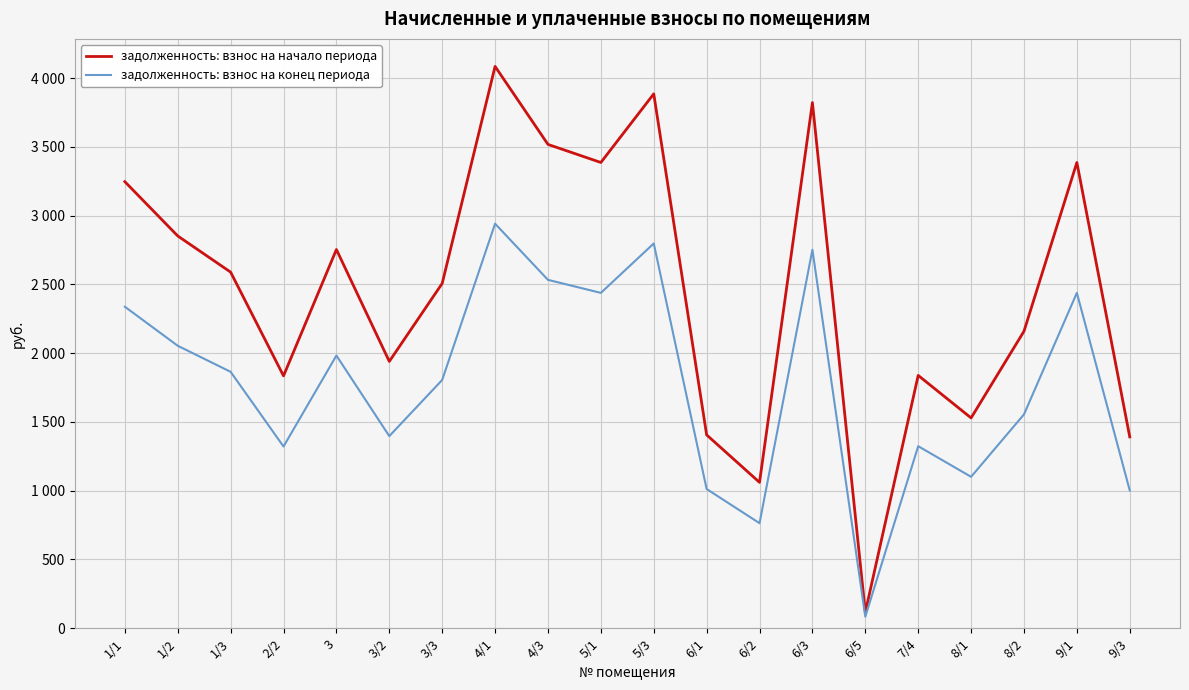

Rank the series by their average value, from lowest to highest.

задолженность: взнос на конец периода, задолженность: взнос на начало периода